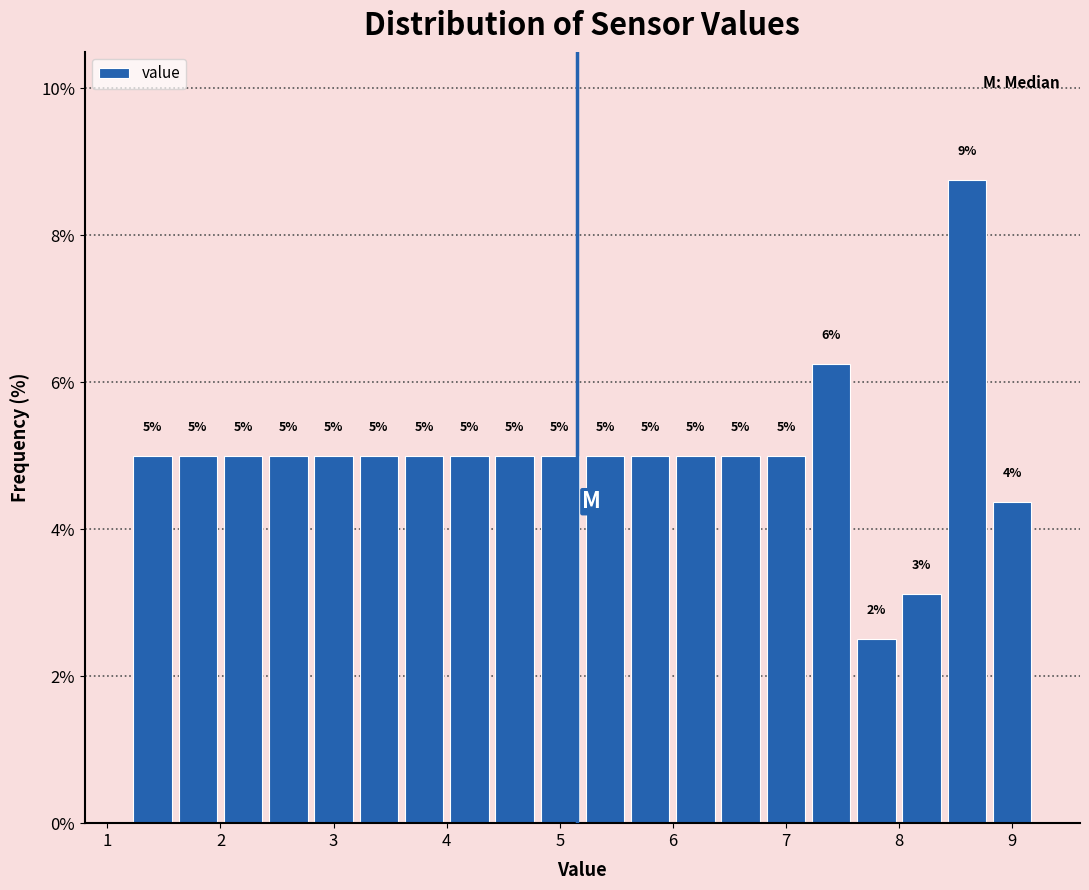

Which range on the x-axis has the tallest bar?

8.4 to 8.8